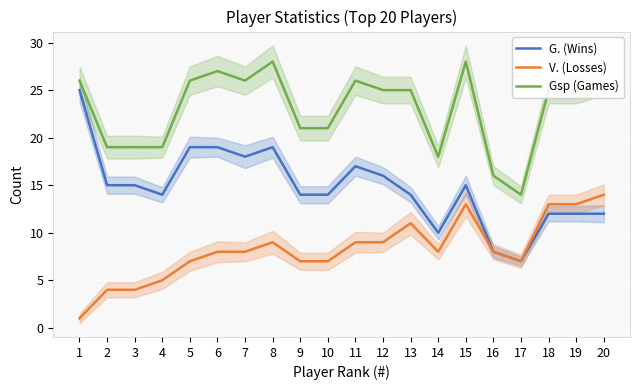

Count the number of categories in the chart.

20